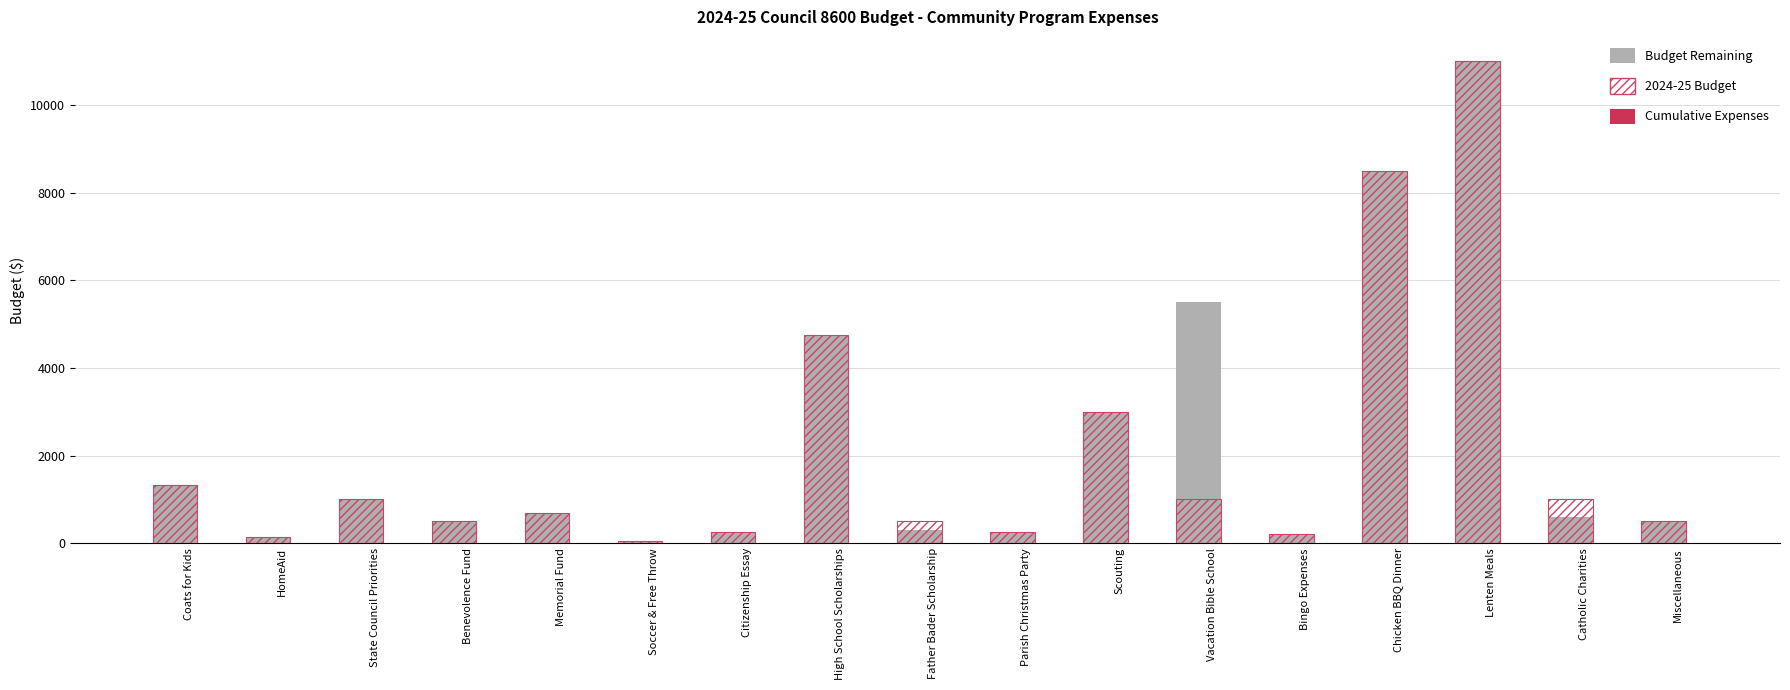

What is the difference between the maximum and minimum values in the 2024-25 Budget series?

10950